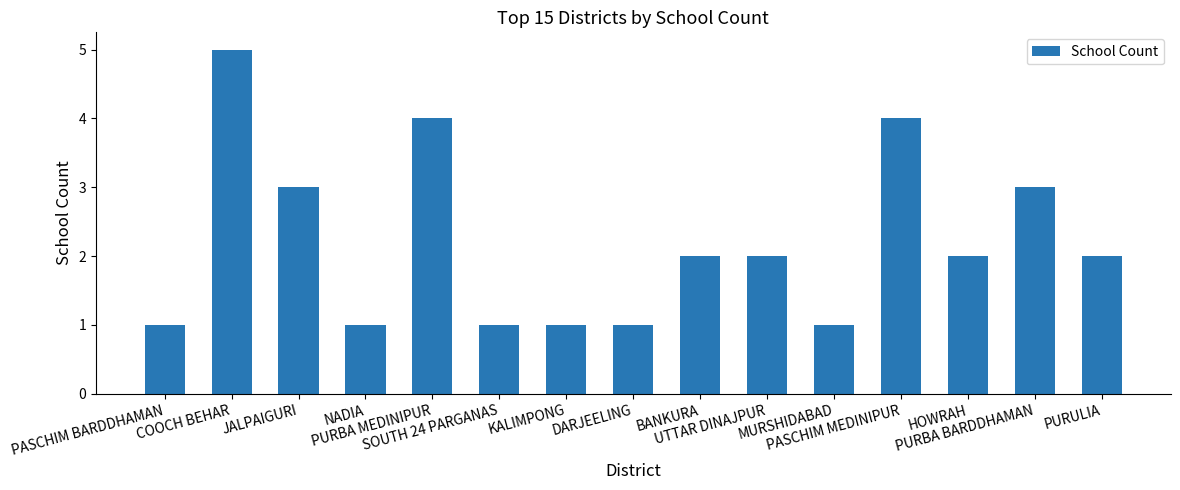

Reading left to right, what are all the values shown in this chart?

PASCHIM BARDDHAMAN=1	COOCH BEHAR=5	JALPAIGURI=3	NADIA=1	PURBA MEDINIPUR=4	SOUTH 24 PARGANAS=1	KALIMPONG=1	DARJEELING=1	BANKURA=2	UTTAR DINAJPUR=2	MURSHIDABAD=1	PASCHIM MEDINIPUR=4	HOWRAH=2	PURBA BARDDHAMAN=3	PURULIA=2